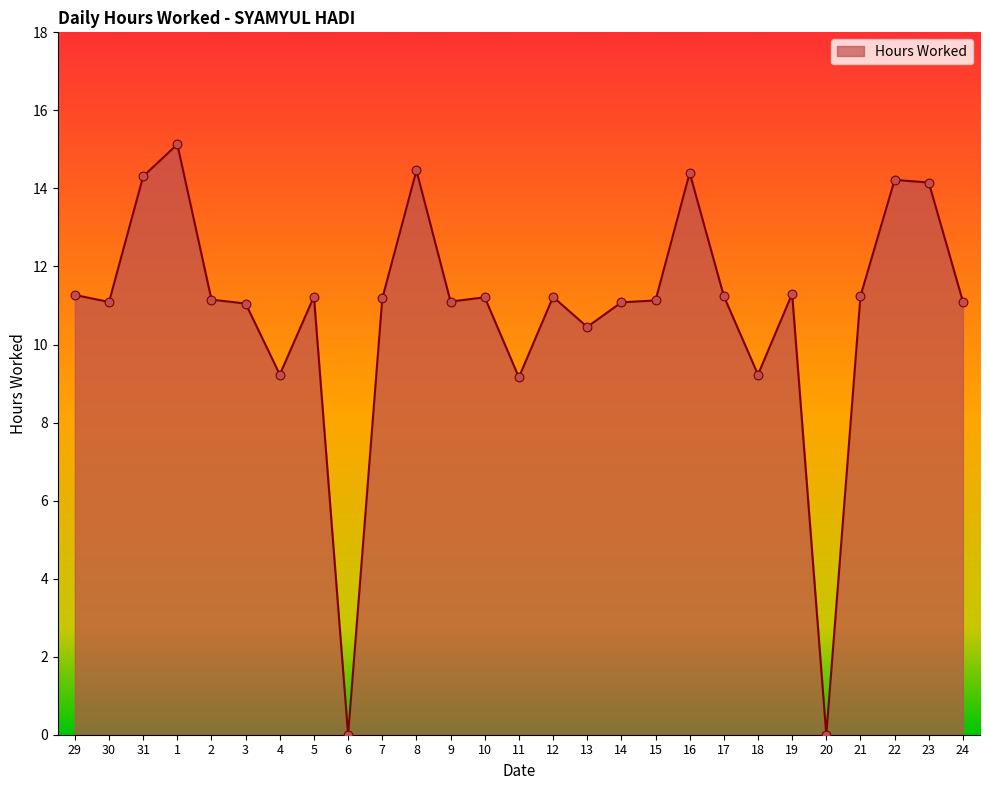

What is the change in value from 4 to 23?

+4.9